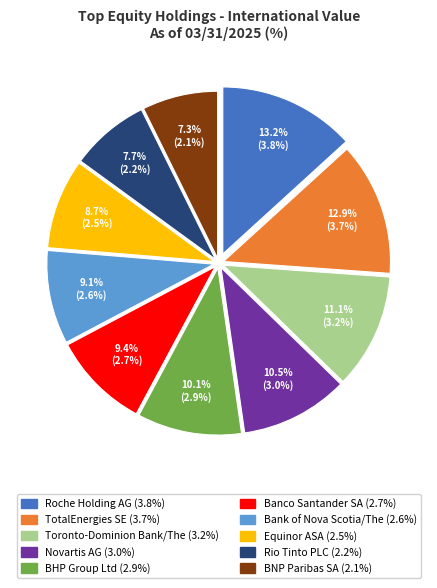

Is there any slice that represents more than half of the pie?

No